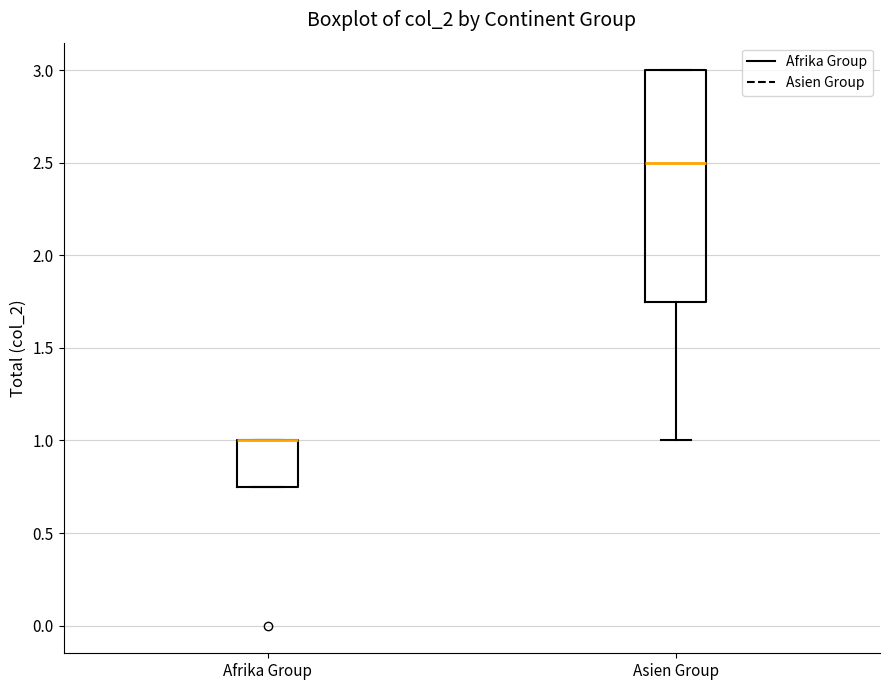

Reading left to right, read every box against the y-axis: the position of its median line, the range the box covers, and the ends of its whiskers. The values are not printed on the chart, so give them approximately, as read against the axis.

Afrika Group: median 1.00 (drawn on the box's upper edge), box 0.75 to 1.00, whiskers 0.75 to 1.00
Asien Group: median 2.50, box 1.75 to 3.00, whiskers 1.00 to 3.00